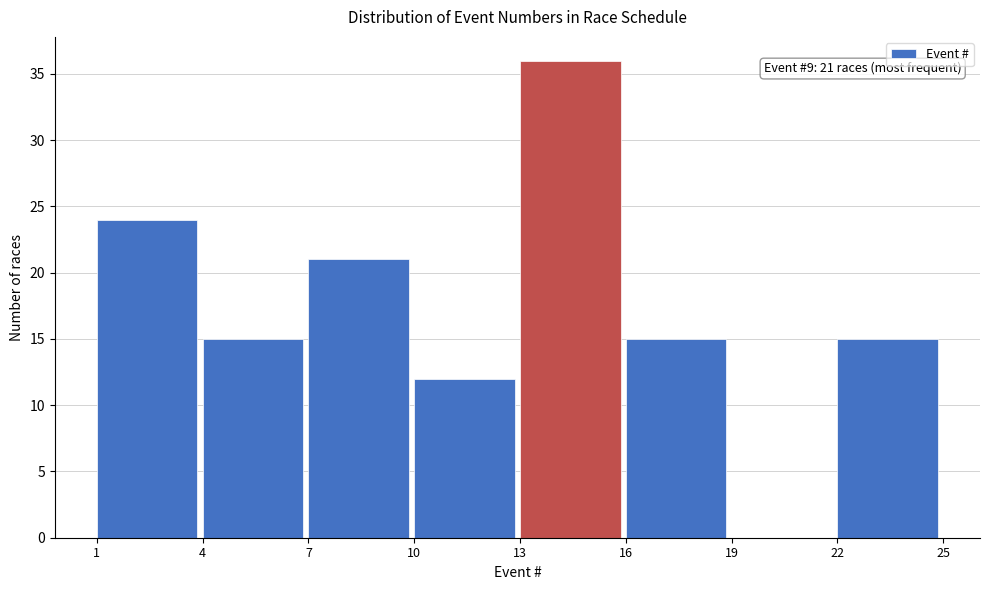

Which range on the x-axis has the tallest bar?

13 to 16